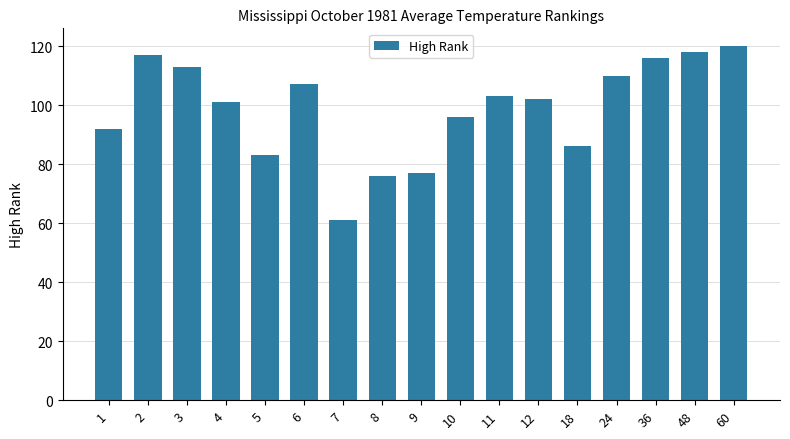

True or false: the data shows 116 at 36.

True